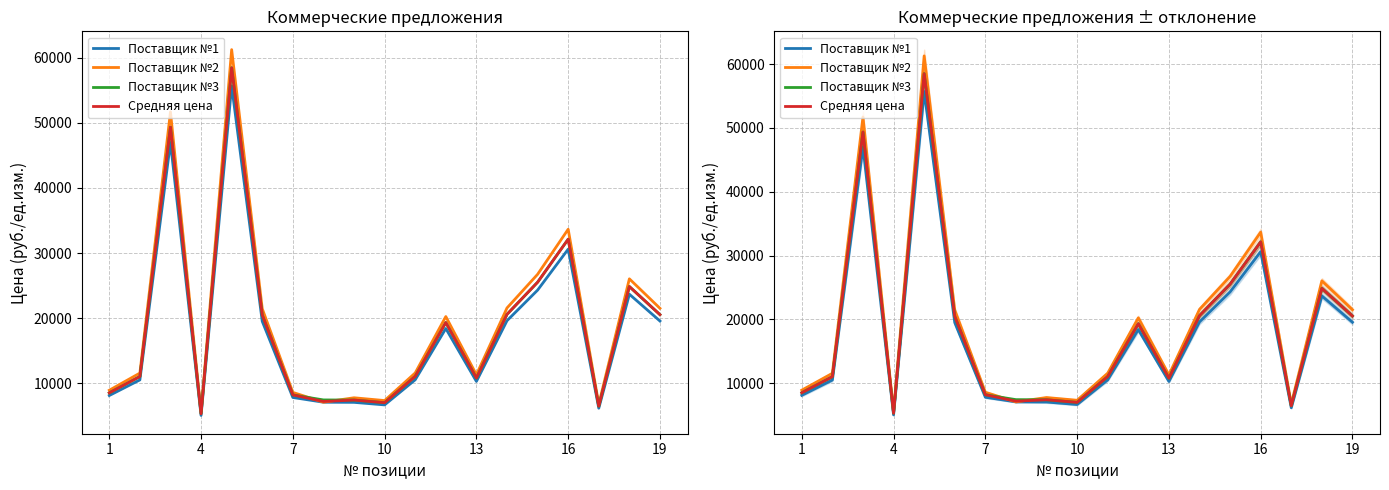

How many values in the Средняя цена series are below 11046?

9